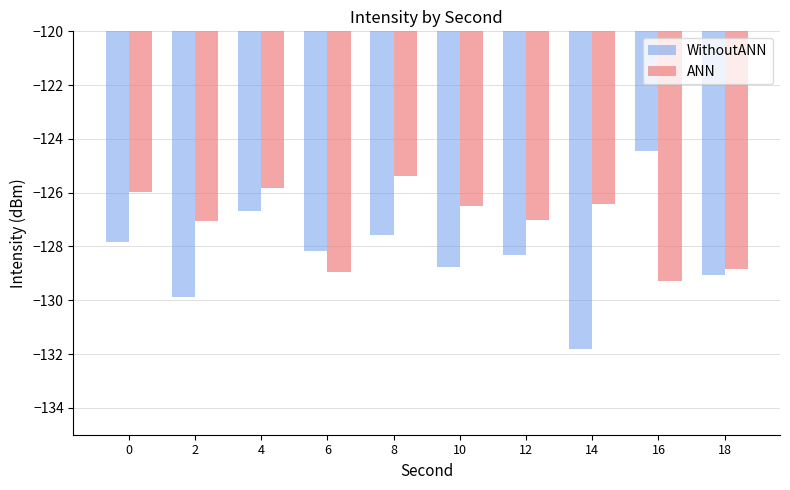

Which series has the widest spread of values?

WithoutANN